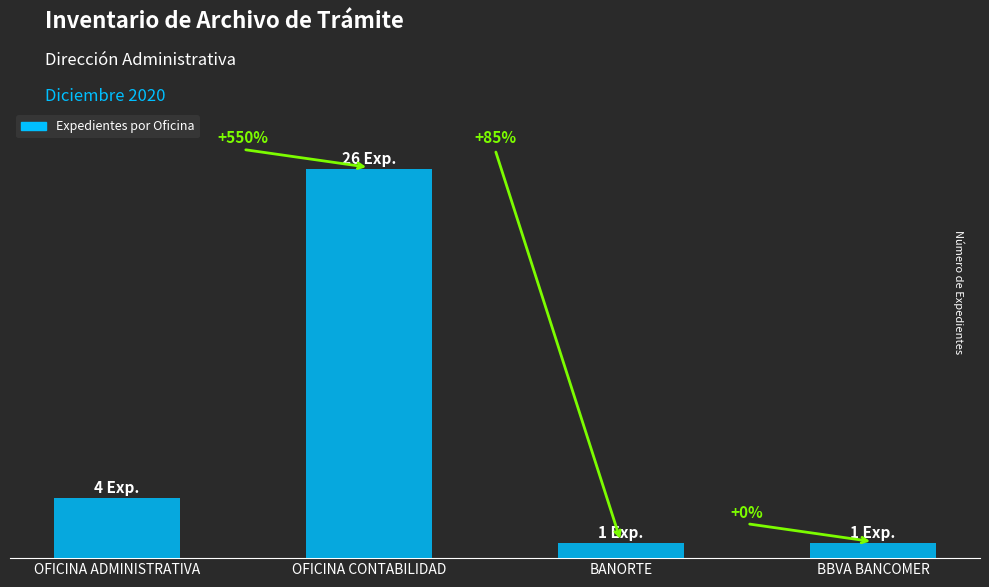

Reading right to left, extract all data points from this chart.

BBVA BANCOMER=1	BANORTE=1	OFICINA CONTABILIDAD=26	OFICINA ADMINISTRATIVA=4